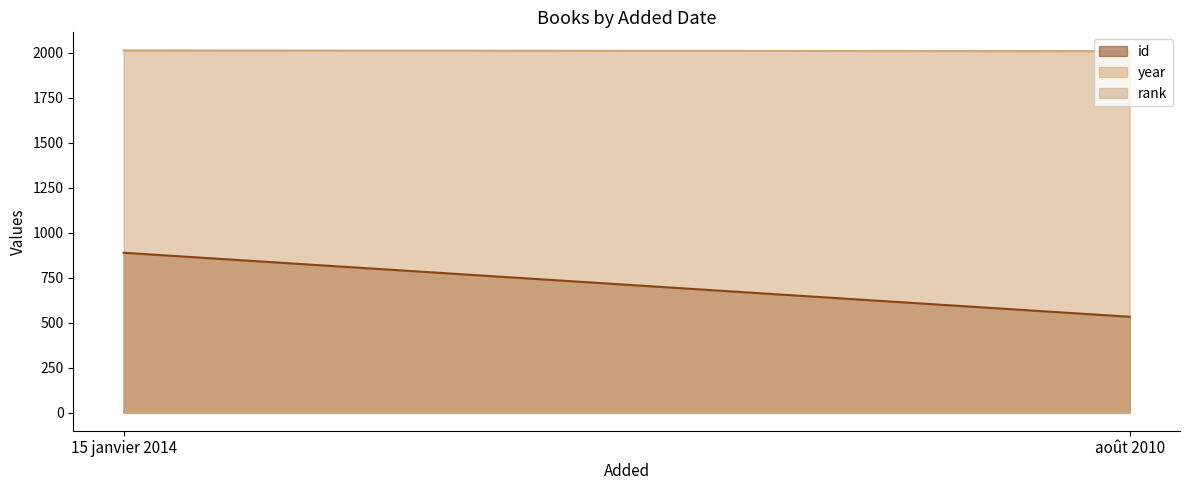

What is the lowest value of the rank series?

1